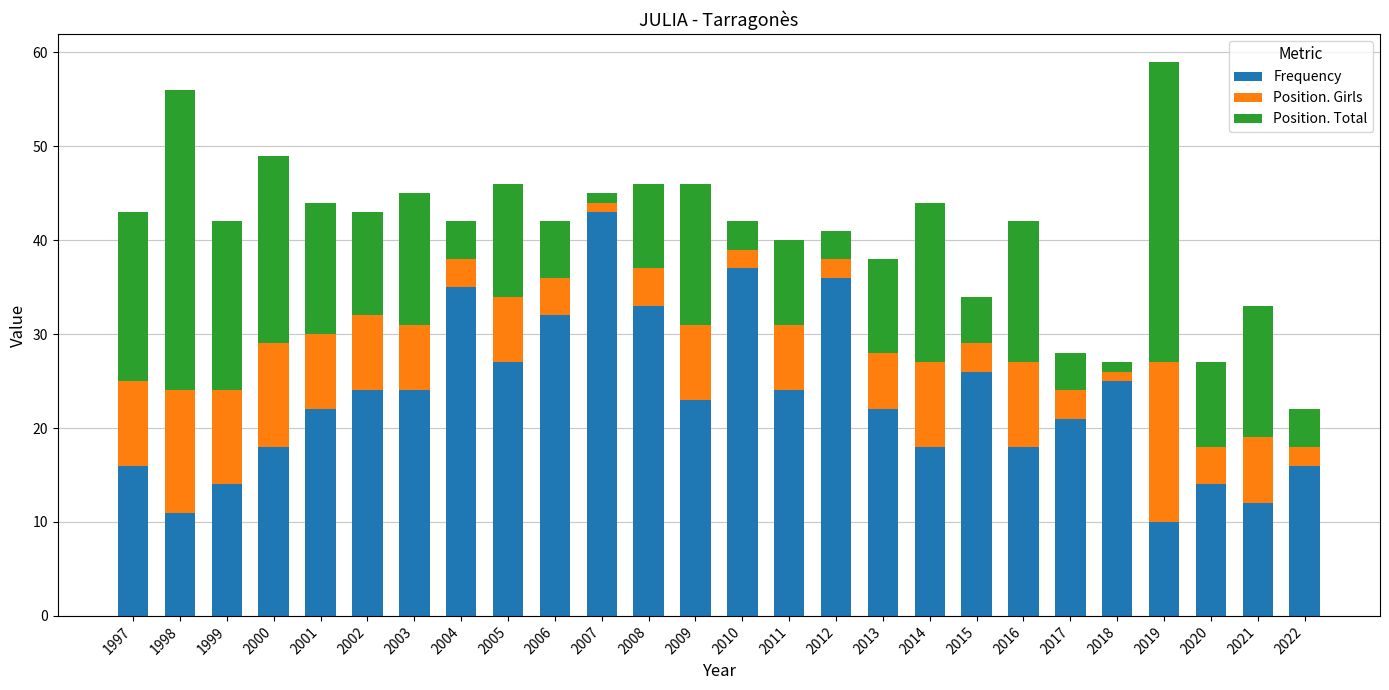

The Frequency series shows 55 at 2004. True or false?

False